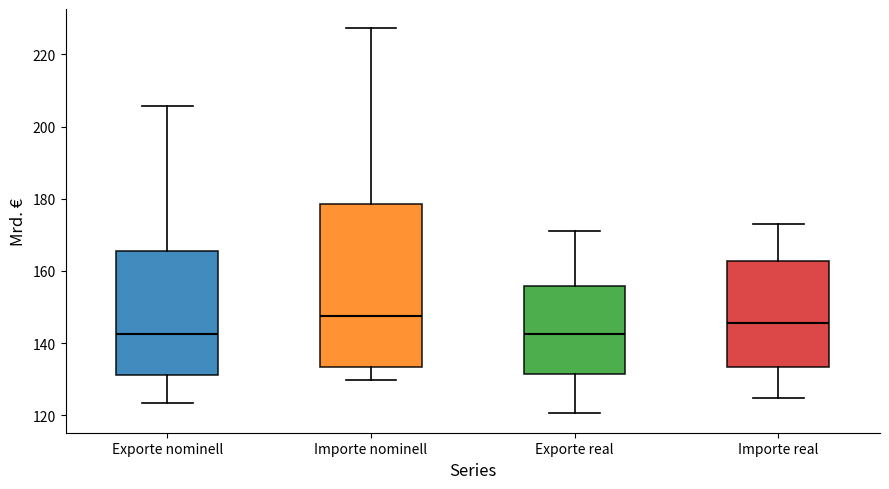

Where is the lower edge of the box for Exporte real on the y-axis? The values are not printed on the chart, so give them approximately, as read against the axis.

132